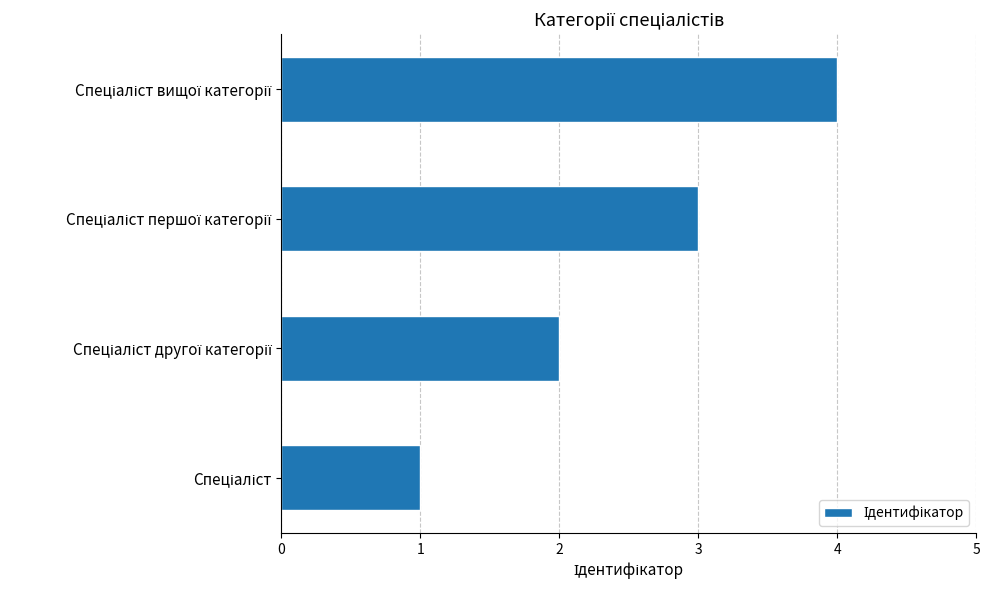

What is the greatest value displayed?

4